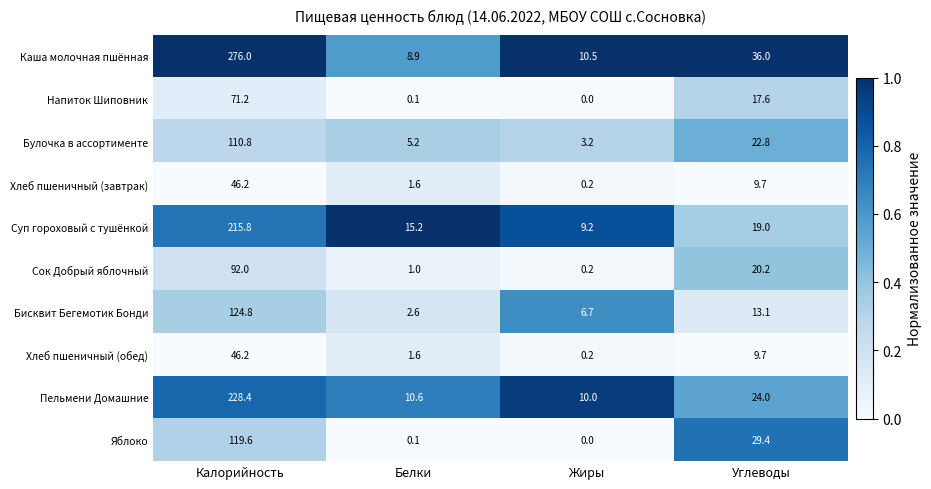

Rank the categories by Напиток Шиповник value from highest to lowest.

Калорийность, Углеводы, Белки, Жиры